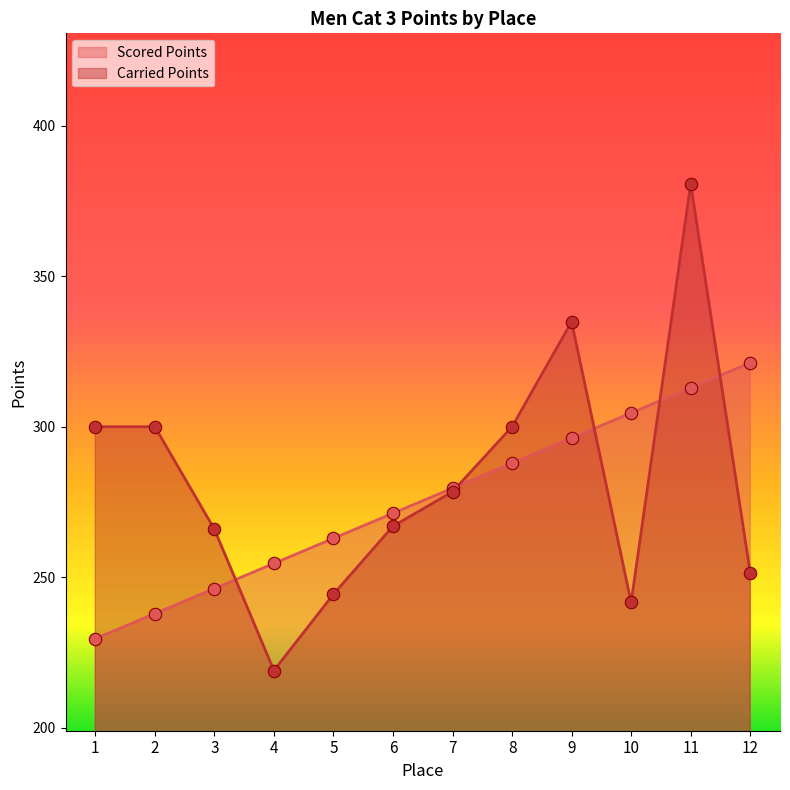

At which category is the sum across all series the highest?

11